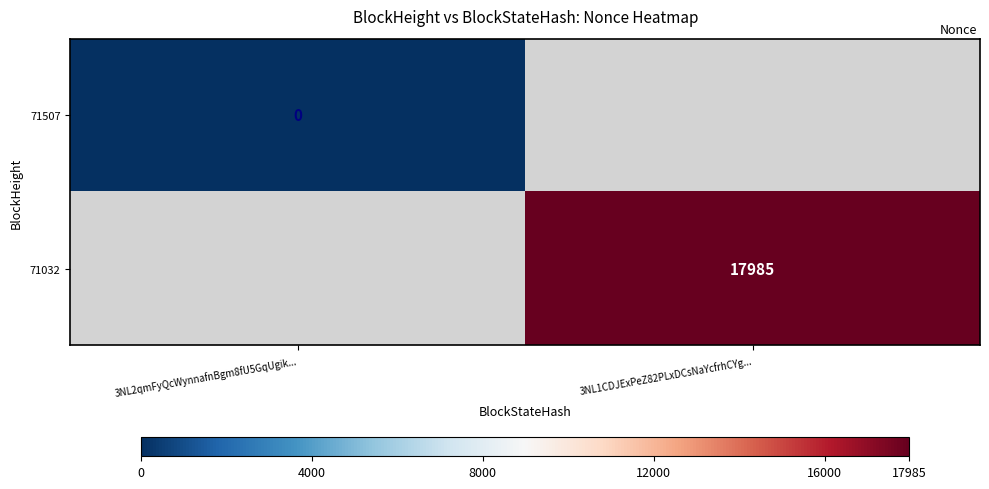

The value of 71032 at 3NL1CDJExPeZ82PLxDCsNaYcfrhCYg... is 8820. True or false?

False